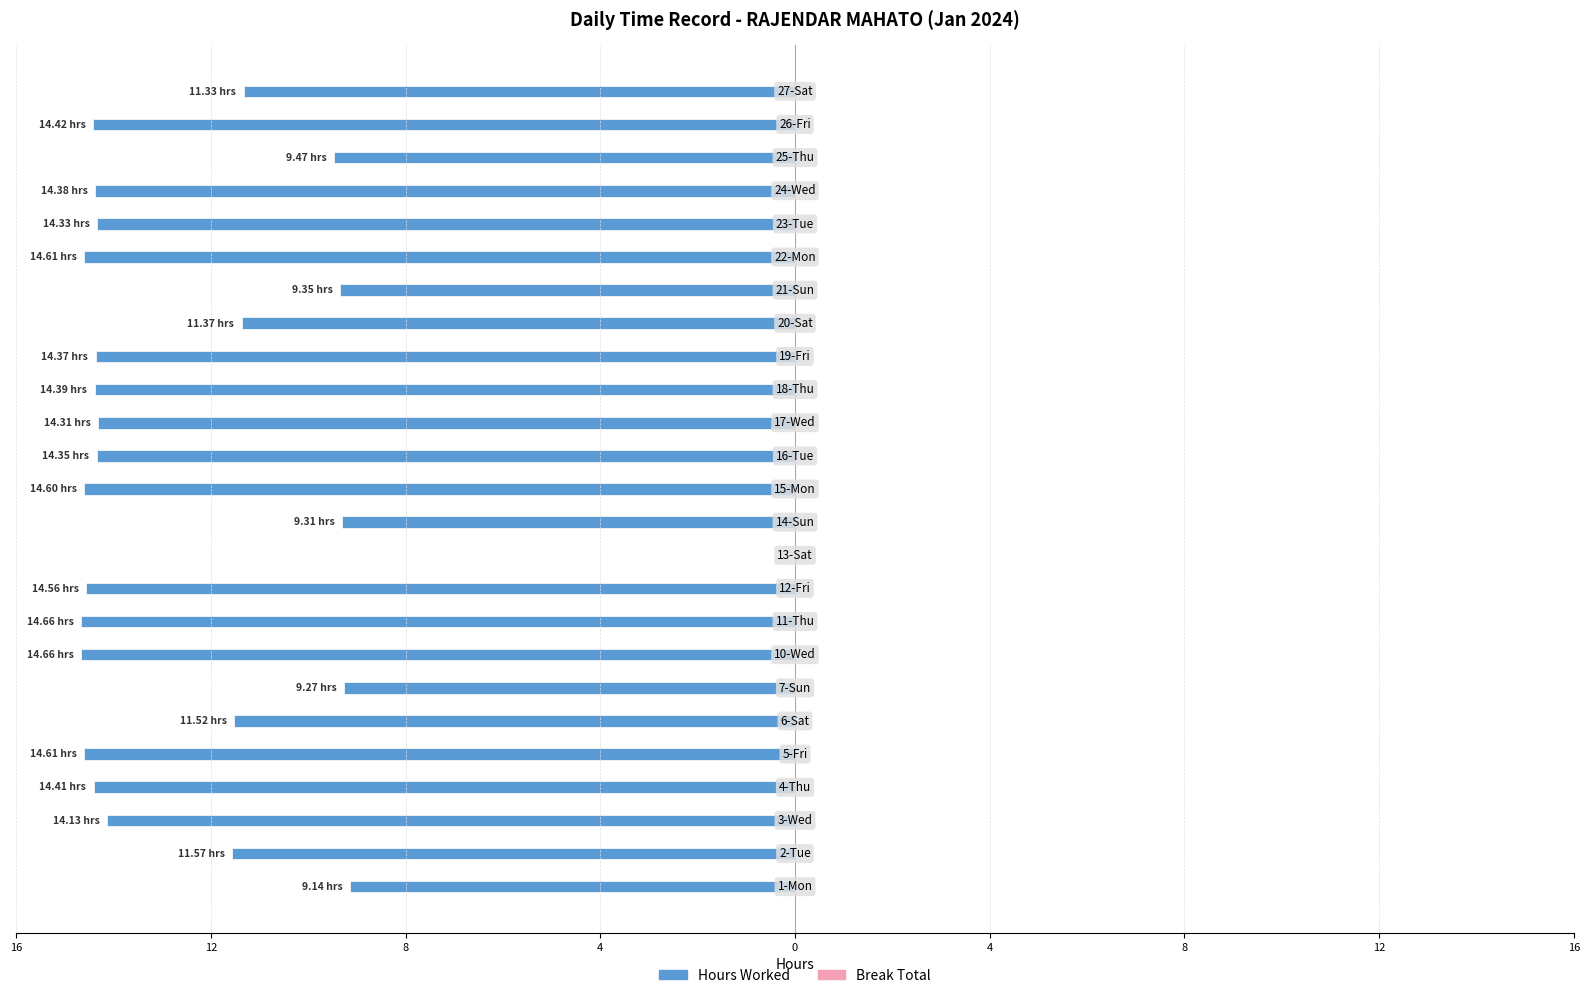

Are the bars horizontal?

Yes